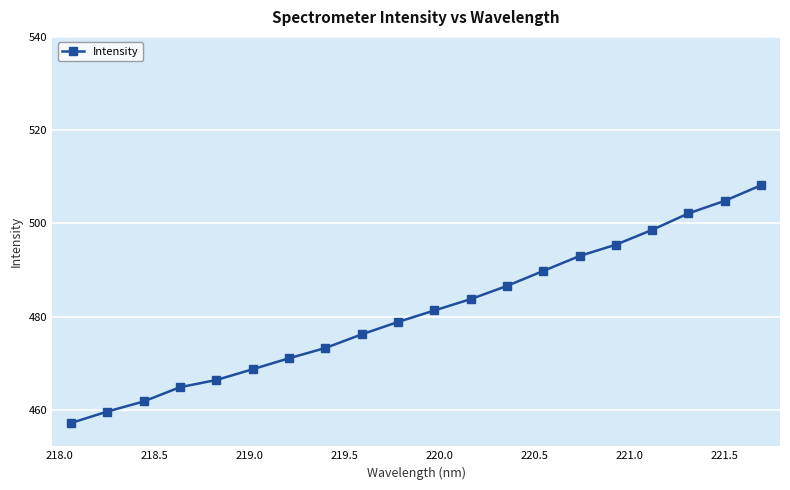

What is the sum of all values?

9622.1